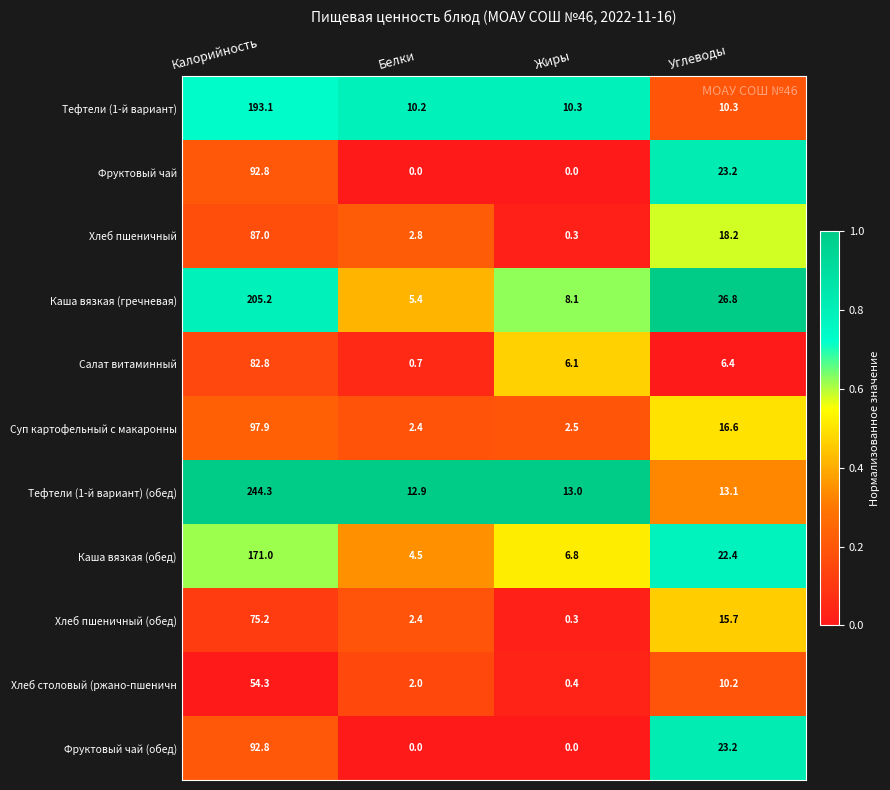

Where is Фруктовый чай (обед) nearest to the value 46?

Углеводы